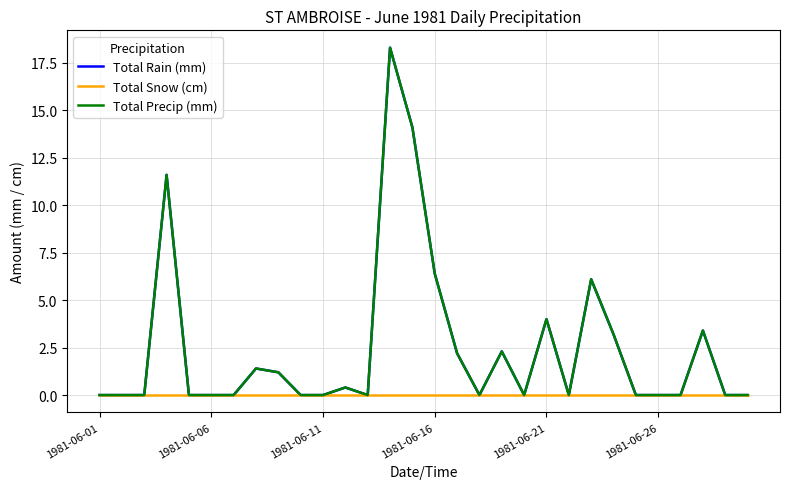

True or false: Total Rain (mm) and Total Snow (cm) cross at least once.

False